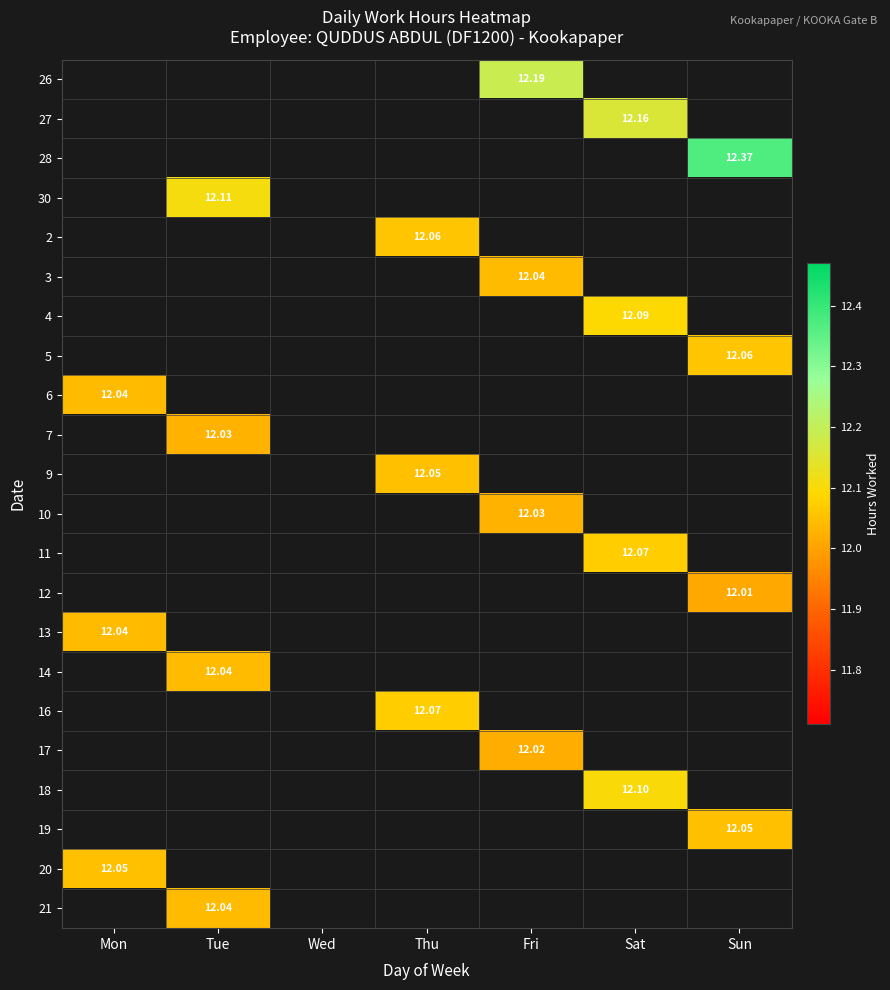

Which label corresponds to the largest value in the chart?

Sun